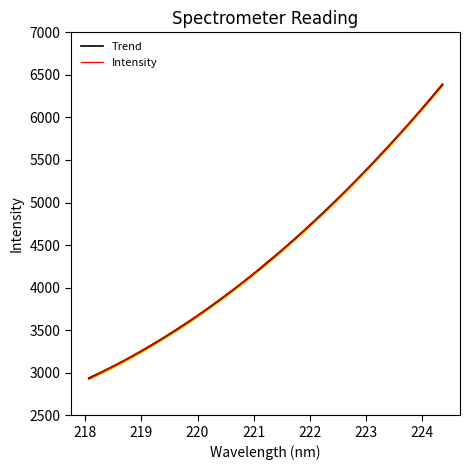

Is this an area chart (filled region under the line)?

No